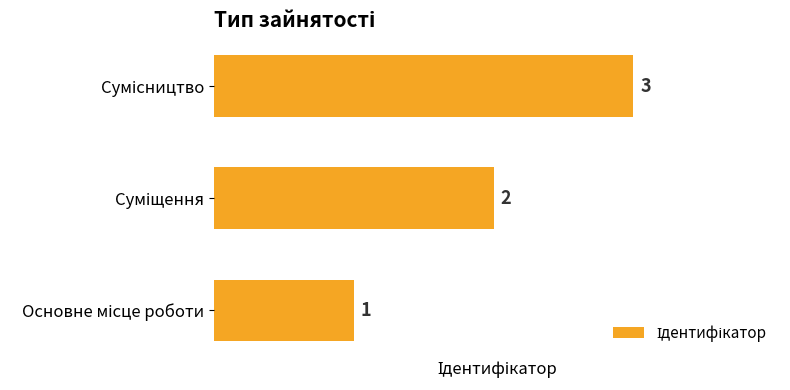

What is the smallest value displayed?

1